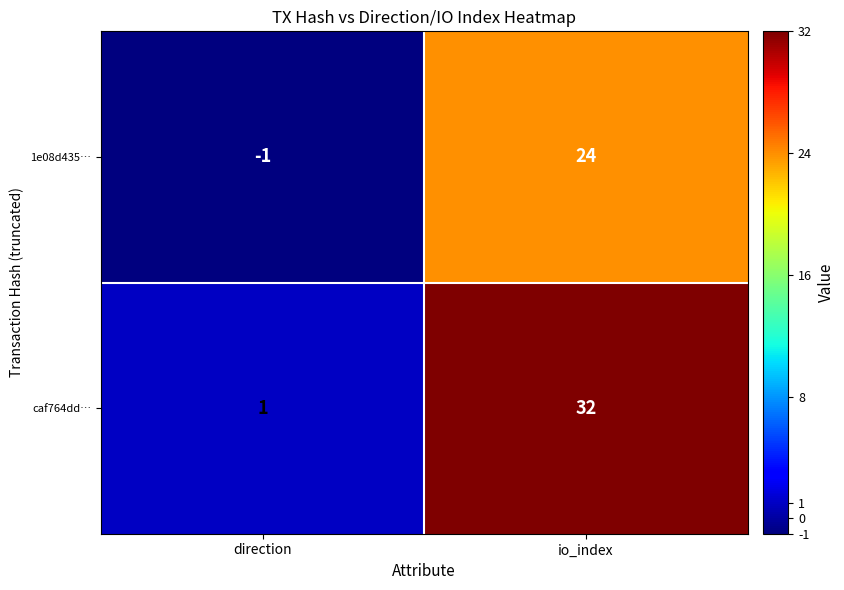

Reading right to left, what are all the values shown in this chart?

1e08d435…: io_index=24	direction=-1
caf764dd…: io_index=32	direction=1